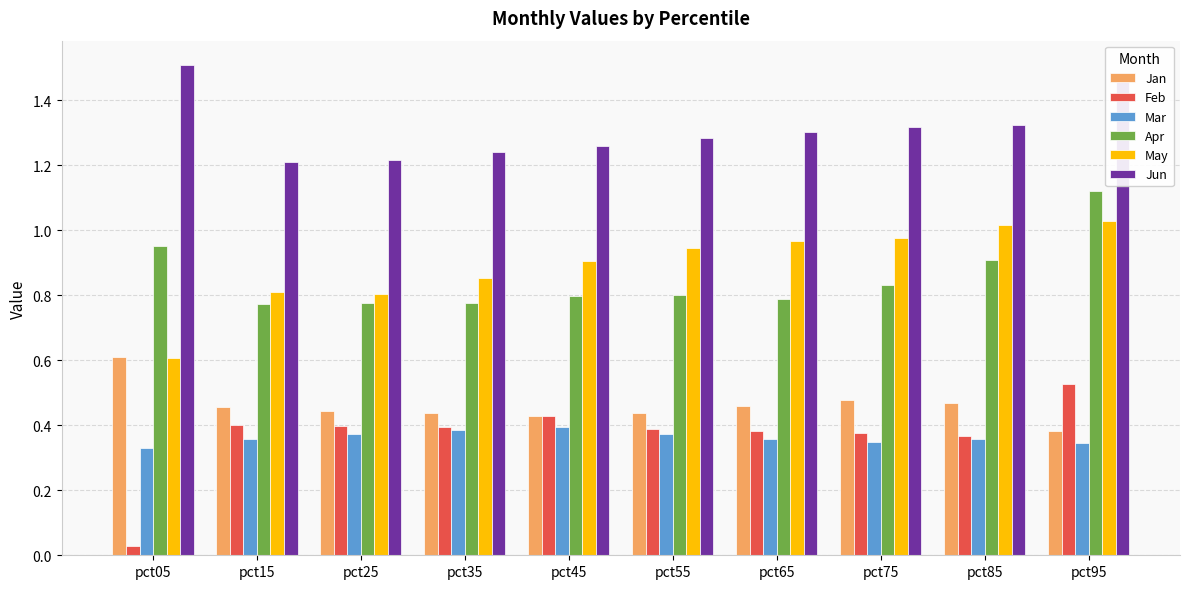

What is the sum of the May values at pct35 and pct25?

1.7